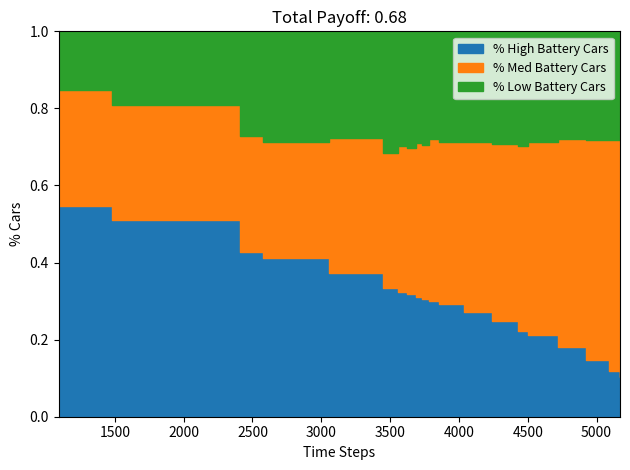

How many lines are shown in the chart?

3